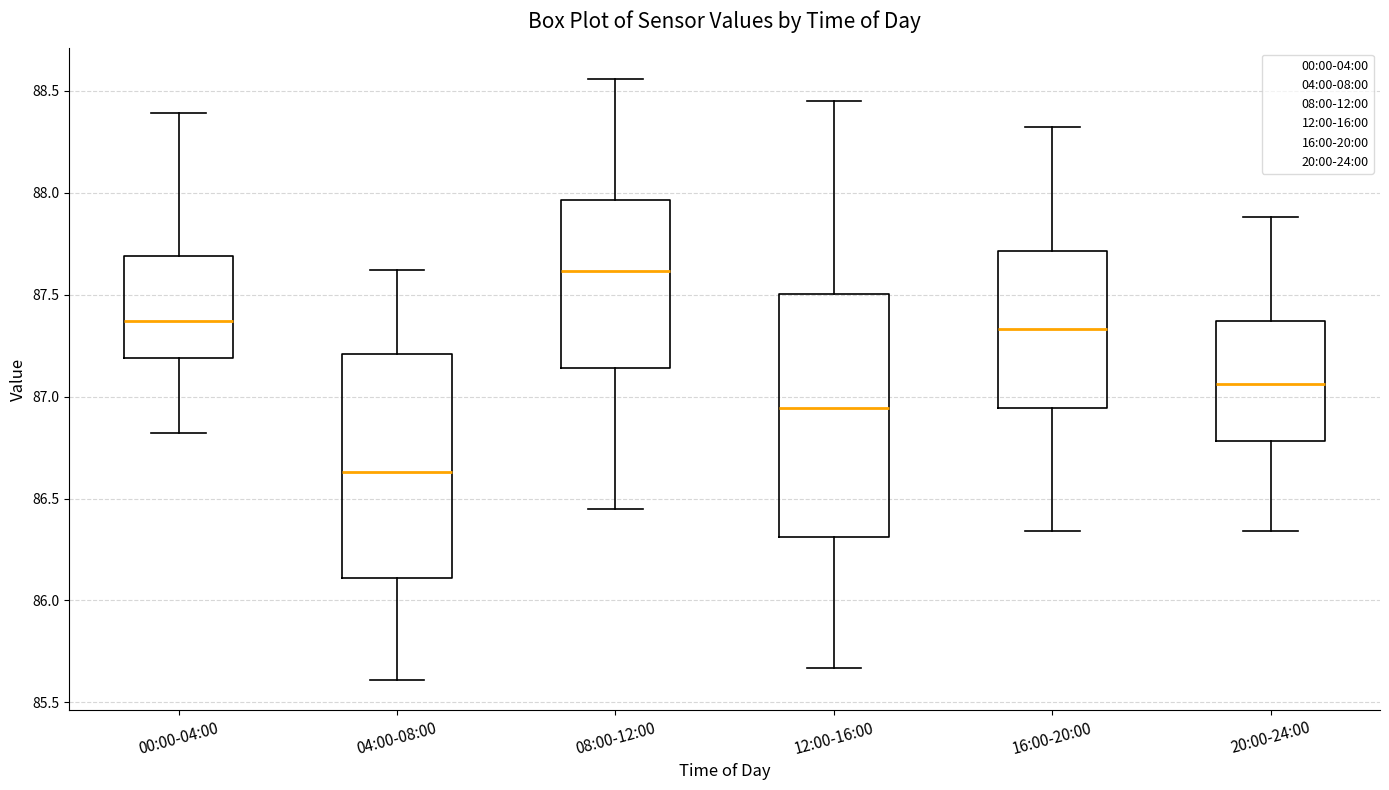

Which box is the tallest, from its lower edge to its upper edge?

12:00-16:00